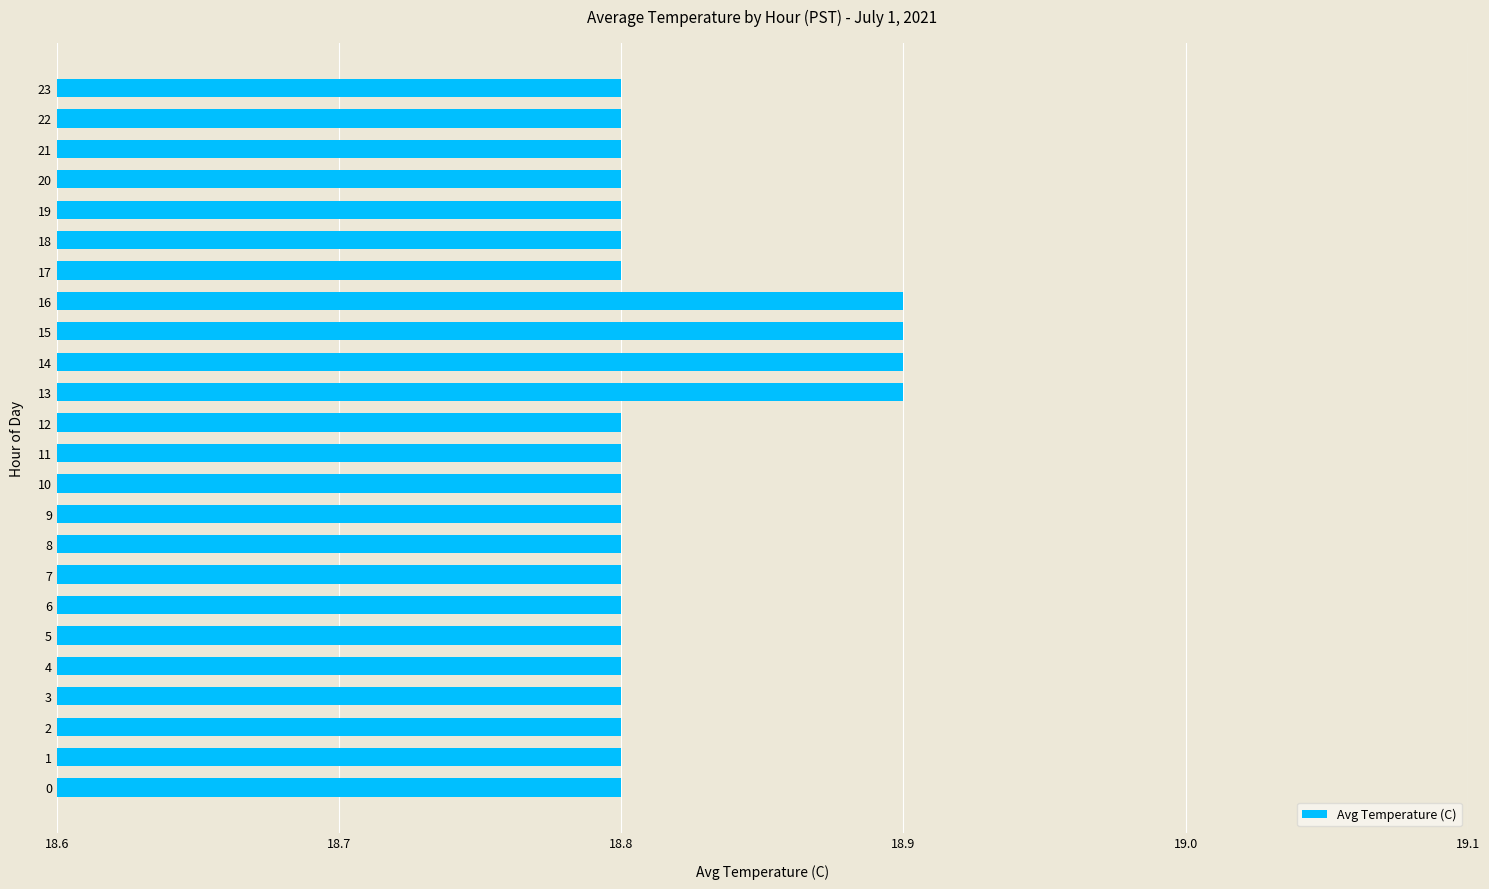

What is the difference between the second highest and minimum values?

0.1